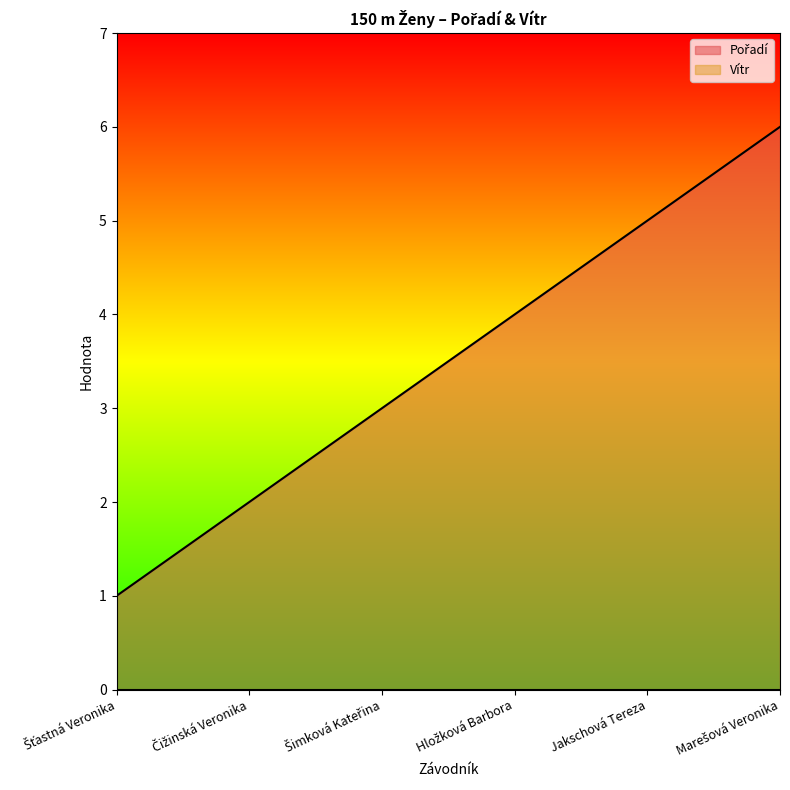

True or false: there are more than 0 points higher than both neighbors.

False